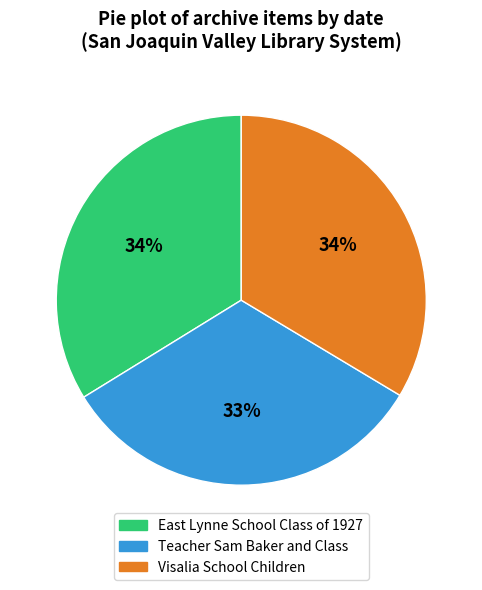

True or false: Teacher Sam Baker and Class accounts for 33% of the total.

True